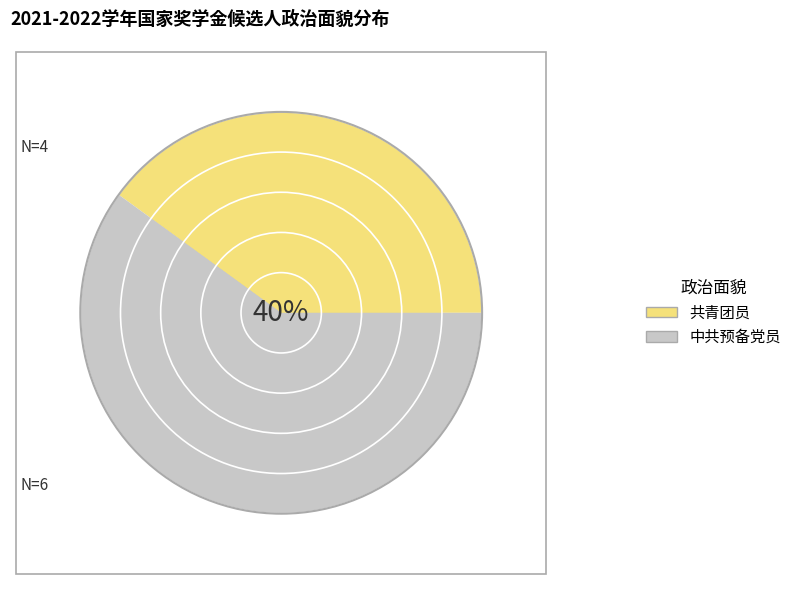

What percentage is the 共青团员 slice, to the nearest percent?

40%